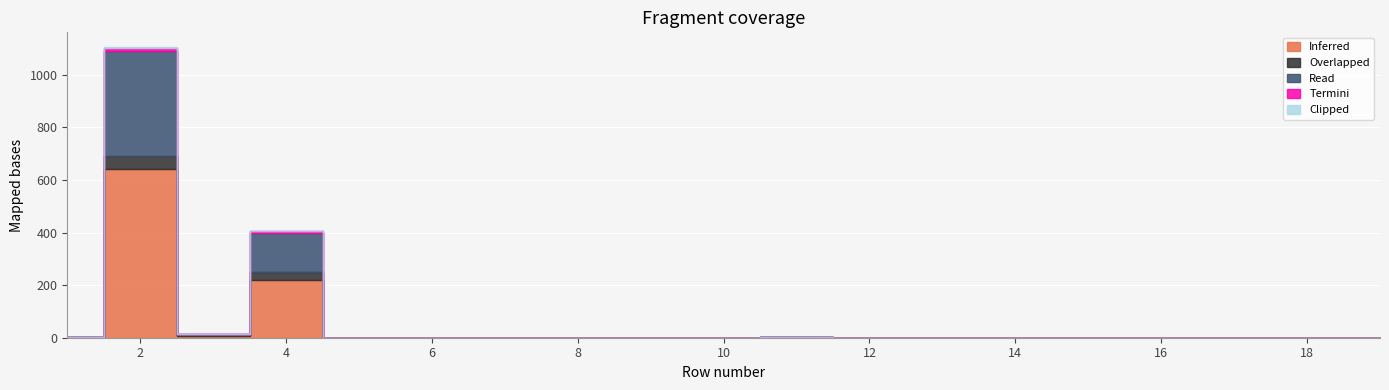

The Inferred series shows 0 at 1. True or false?

False